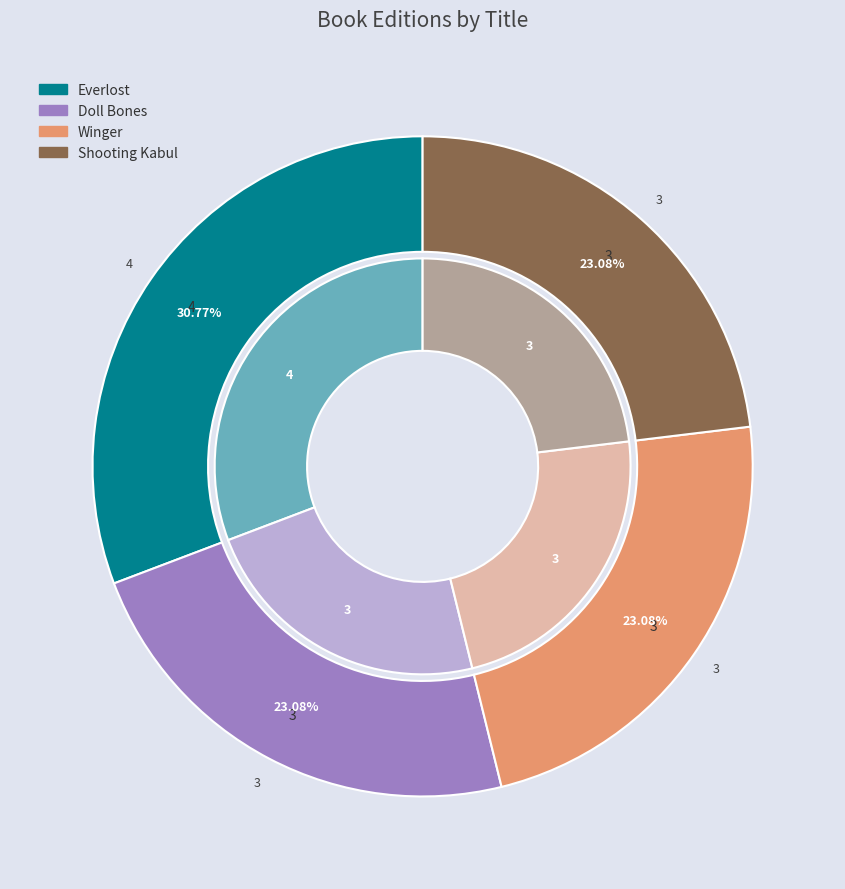

True or false: Winger accounts for 46% of the total.

False